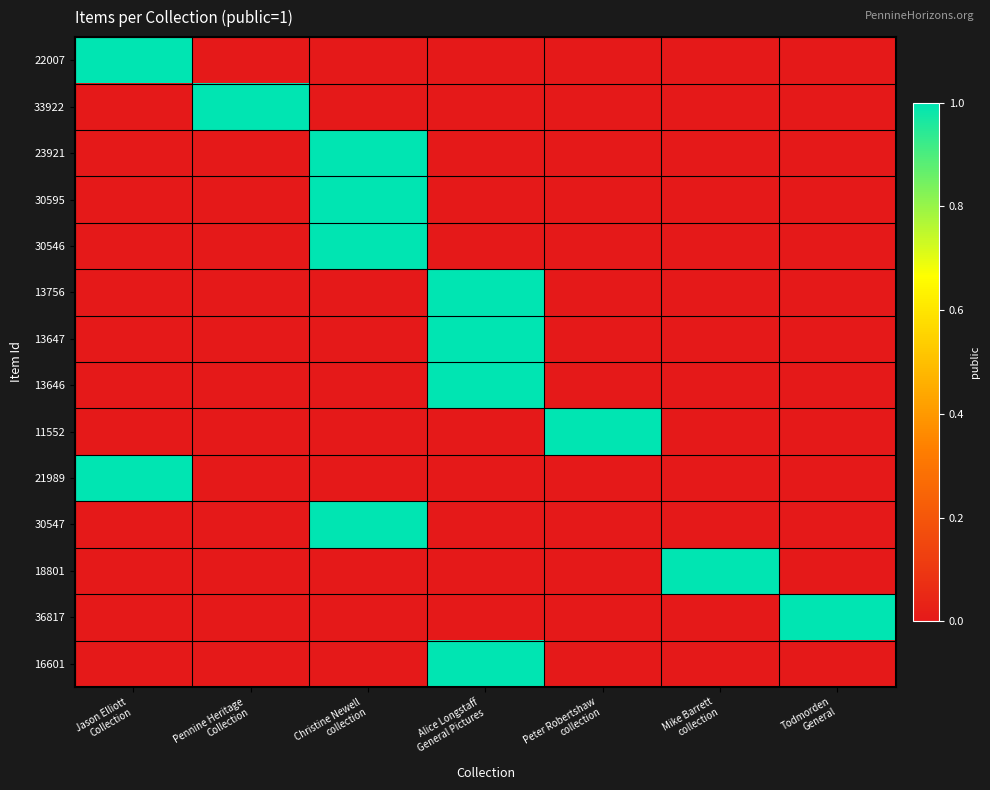

Reading left to right, list all the values displayed in this chart.

22007: Jason Elliott
Collection=1	Pennine Heritage
Collection=0	Christine Newell
collection=0	Alice Longstaff
General Pictures=0	Peter Robertshaw
collection=0	Mike Barrett
collection=0	Todmorden
General=0
33922: Jason Elliott
Collection=0	Pennine Heritage
Collection=1	Christine Newell
collection=0	Alice Longstaff
General Pictures=0	Peter Robertshaw
collection=0	Mike Barrett
collection=0	Todmorden
General=0
23921: Jason Elliott
Collection=0	Pennine Heritage
Collection=0	Christine Newell
collection=1	Alice Longstaff
General Pictures=0	Peter Robertshaw
collection=0	Mike Barrett
collection=0	Todmorden
General=0
30595: Jason Elliott
Collection=0	Pennine Heritage
Collection=0	Christine Newell
collection=1	Alice Longstaff
General Pictures=0	Peter Robertshaw
collection=0	Mike Barrett
collection=0	Todmorden
General=0
30546: Jason Elliott
Collection=0	Pennine Heritage
Collection=0	Christine Newell
collection=1	Alice Longstaff
General Pictures=0	Peter Robertshaw
collection=0	Mike Barrett
collection=0	Todmorden
General=0
13756: Jason Elliott
Collection=0	Pennine Heritage
Collection=0	Christine Newell
collection=0	Alice Longstaff
General Pictures=1	Peter Robertshaw
collection=0	Mike Barrett
collection=0	Todmorden
General=0
13647: Jason Elliott
Collection=0	Pennine Heritage
Collection=0	Christine Newell
collection=0	Alice Longstaff
General Pictures=1	Peter Robertshaw
collection=0	Mike Barrett
collection=0	Todmorden
General=0
13646: Jason Elliott
Collection=0	Pennine Heritage
Collection=0	Christine Newell
collection=0	Alice Longstaff
General Pictures=1	Peter Robertshaw
collection=0	Mike Barrett
collection=0	Todmorden
General=0
11552: Jason Elliott
Collection=0	Pennine Heritage
Collection=0	Christine Newell
collection=0	Alice Longstaff
General Pictures=0	Peter Robertshaw
collection=1	Mike Barrett
collection=0	Todmorden
General=0
21989: Jason Elliott
Collection=1	Pennine Heritage
Collection=0	Christine Newell
collection=0	Alice Longstaff
General Pictures=0	Peter Robertshaw
collection=0	Mike Barrett
collection=0	Todmorden
General=0
30547: Jason Elliott
Collection=0	Pennine Heritage
Collection=0	Christine Newell
collection=1	Alice Longstaff
General Pictures=0	Peter Robertshaw
collection=0	Mike Barrett
collection=0	Todmorden
General=0
18801: Jason Elliott
Collection=0	Pennine Heritage
Collection=0	Christine Newell
collection=0	Alice Longstaff
General Pictures=0	Peter Robertshaw
collection=0	Mike Barrett
collection=1	Todmorden
General=0
36817: Jason Elliott
Collection=0	Pennine Heritage
Collection=0	Christine Newell
collection=0	Alice Longstaff
General Pictures=0	Peter Robertshaw
collection=0	Mike Barrett
collection=0	Todmorden
General=1
16601: Jason Elliott
Collection=0	Pennine Heritage
Collection=0	Christine Newell
collection=0	Alice Longstaff
General Pictures=1	Peter Robertshaw
collection=0	Mike Barrett
collection=0	Todmorden
General=0